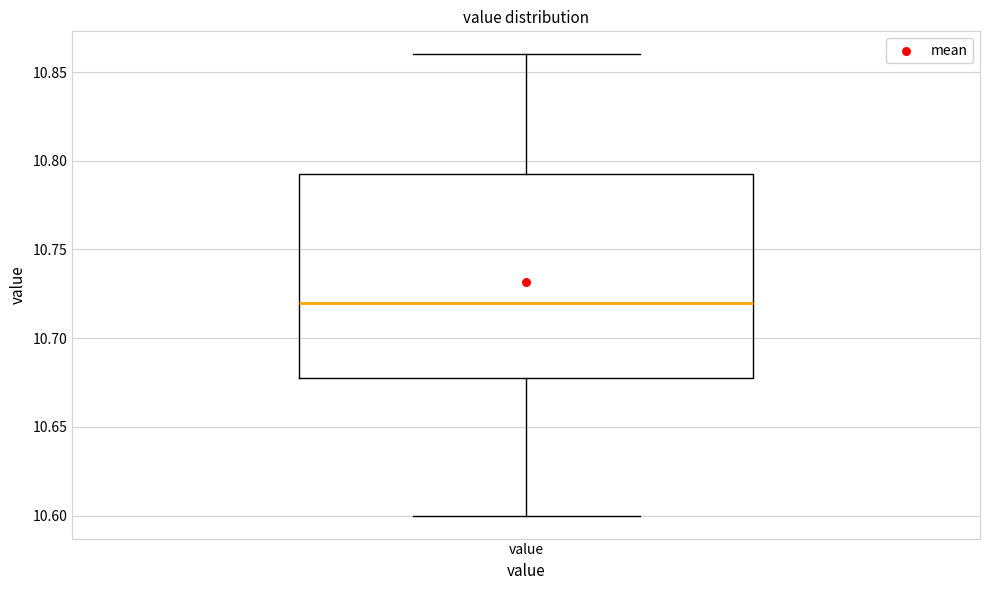

Where does the median line of the box for value sit on the y-axis? The values are not printed on the chart, so give them approximately, as read against the axis.

10.720